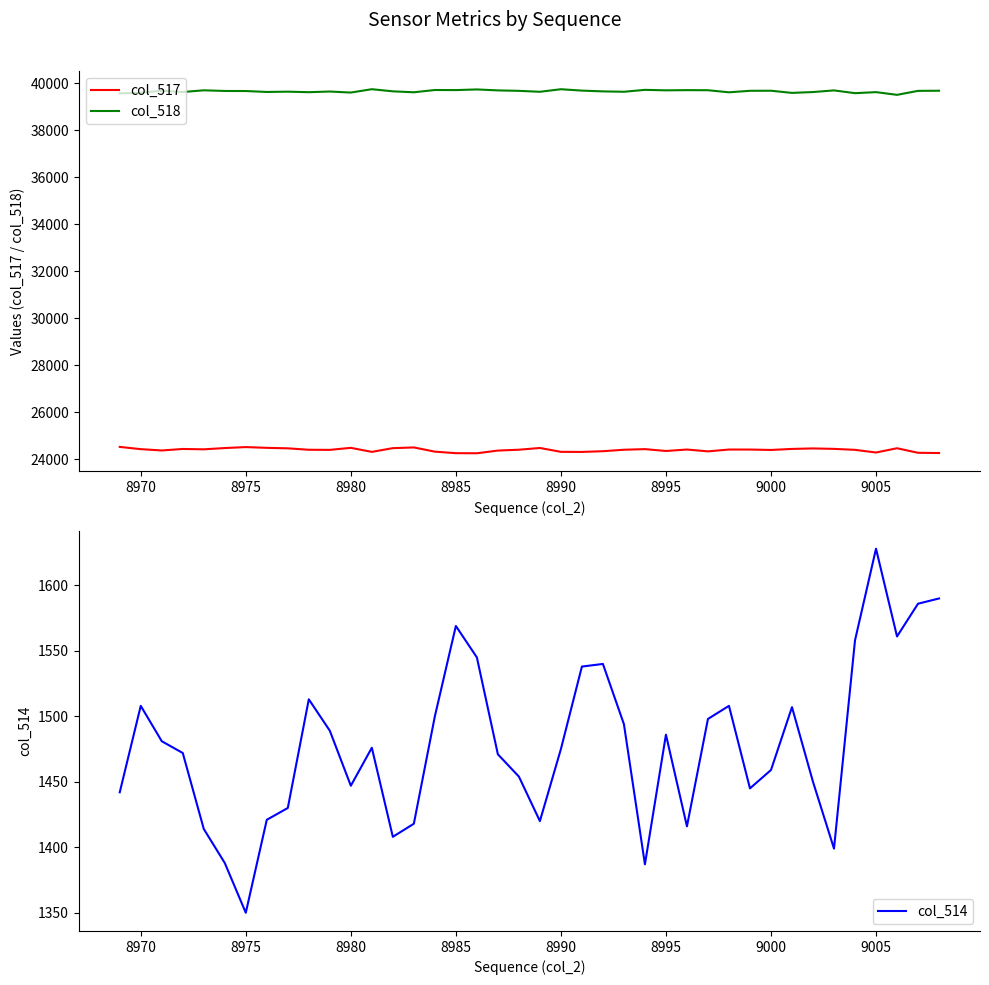

True or false: col_518 and col_517 intersect in this chart.

False